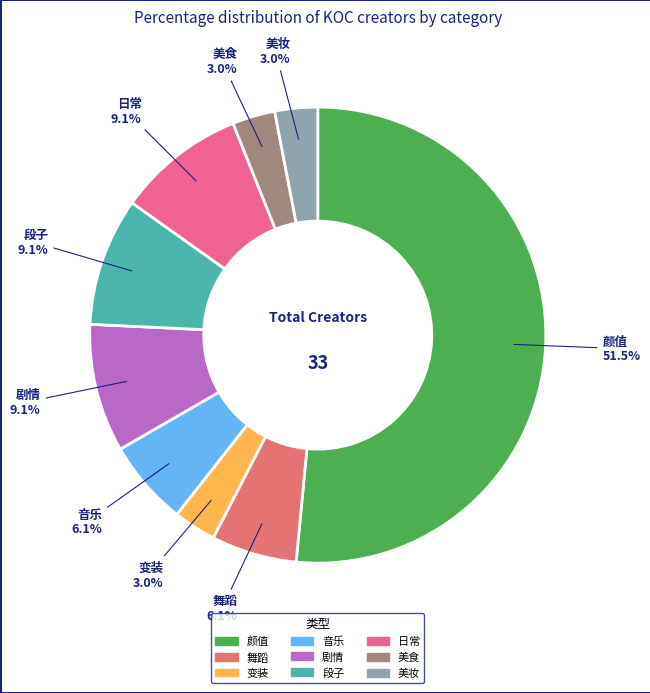

The 音乐 slice represents 6% of the pie. True or false?

True